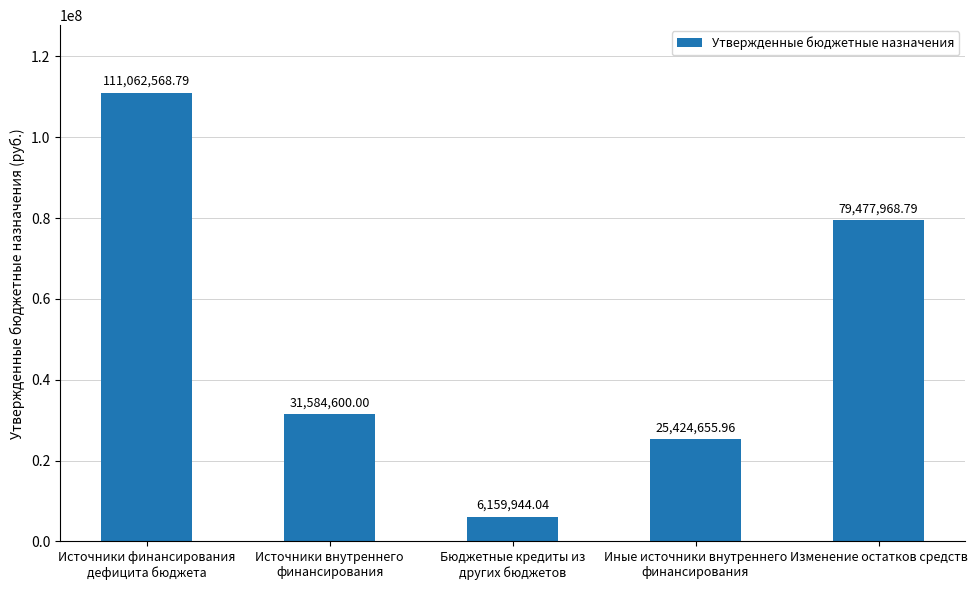

Are the bars grouped side by side (vs. stacked)?

No